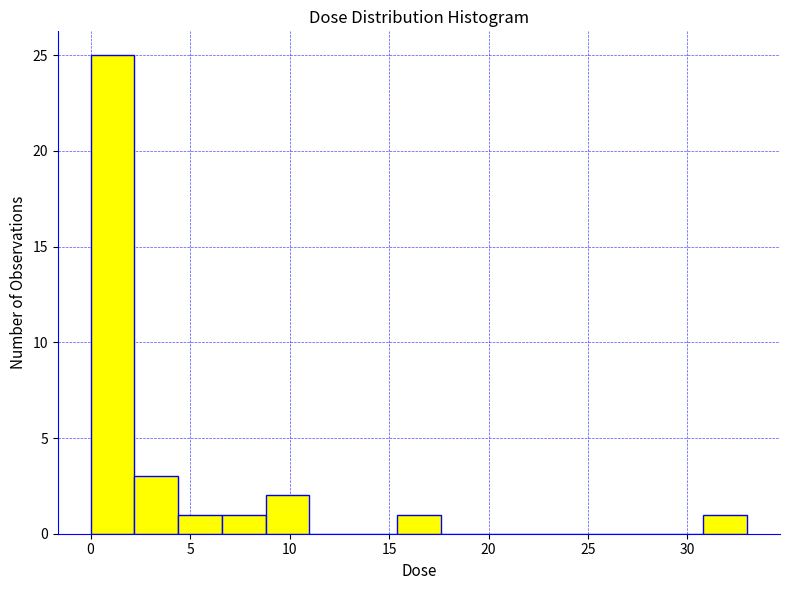

Reading left to right, transcribe this chart: for each bar, give the range it covers on the x-axis and its height. Neither the bar edges nor the heights are printed on the chart, so give them approximately, as read against the axes.

0.0 to 2.0: 25
2.0 to 4.5: 3
4.5 to 6.5: 1
6.5 to 9.0: 1
9.0 to 11.0: 2
11.0 to 13.0: 0
13.0 to 15.5: 0
15.5 to 17.5: 1
17.5 to 20.0: 0
20.0 to 22.0: 0
22.0 to 24.0: 0
24.0 to 26.5: 0
26.5 to 28.5: 0
28.5 to 31.0: 0
31.0 to 33.0: 1